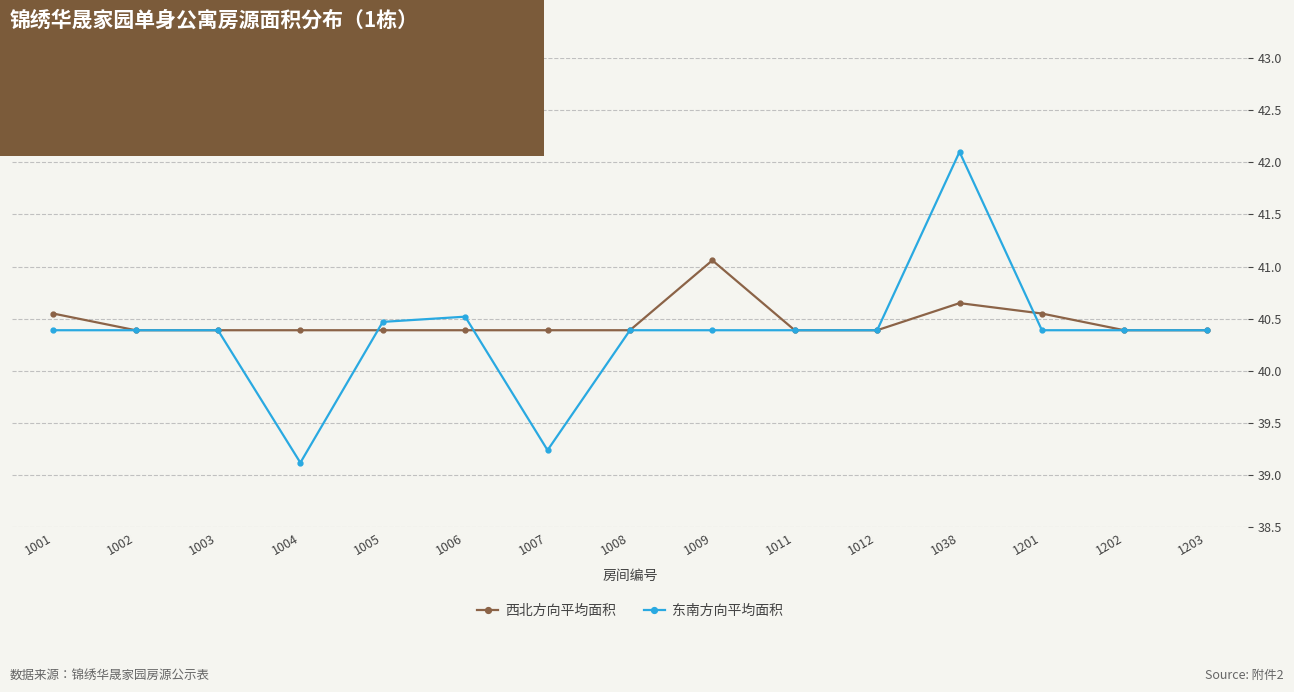

What is the total value across all series at 1011?

80.8